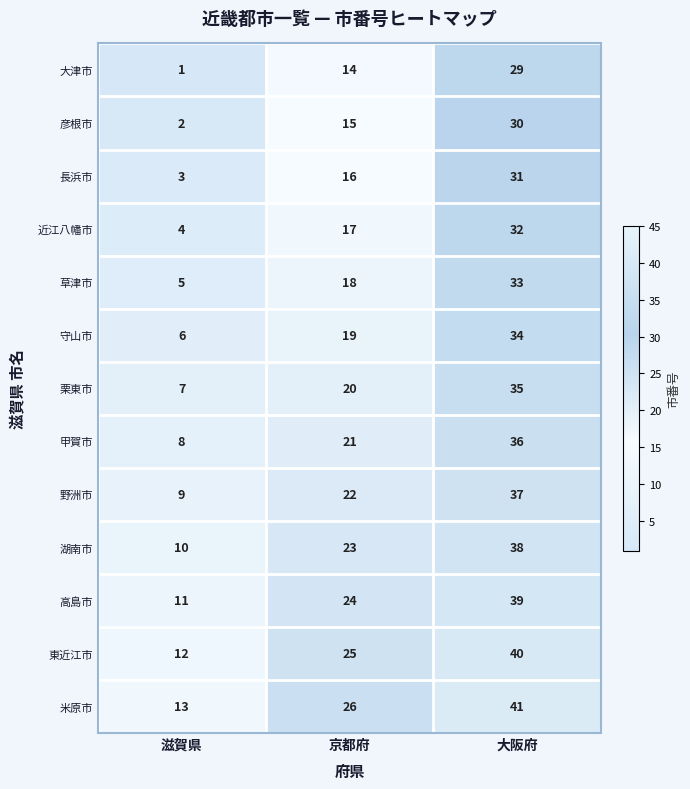

List the labels in order of 甲賀市 value, smallest first.

滋賀県, 京都府, 大阪府